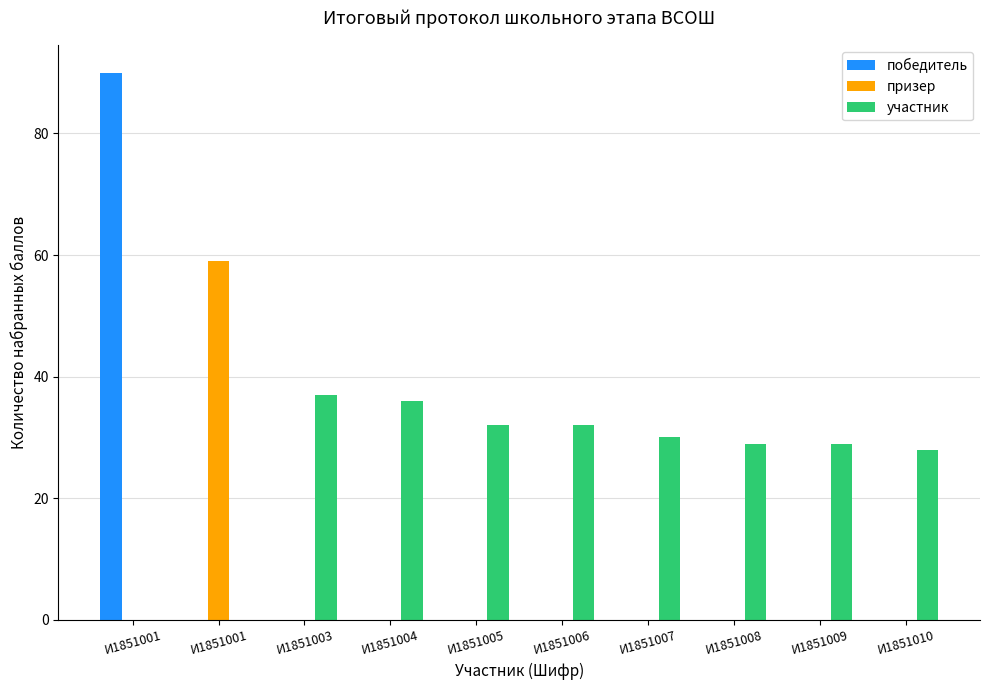

How many groups of bars are there?

10